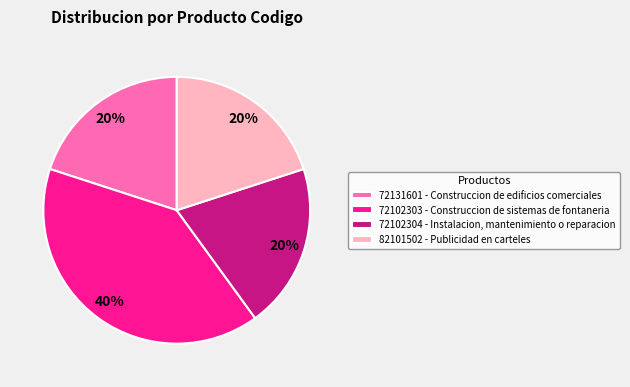

To the nearest percent, what is the combined percentage of 72131601 - Construccion de edificios comerciales and 82101502 - Publicidad en carteles?

40%